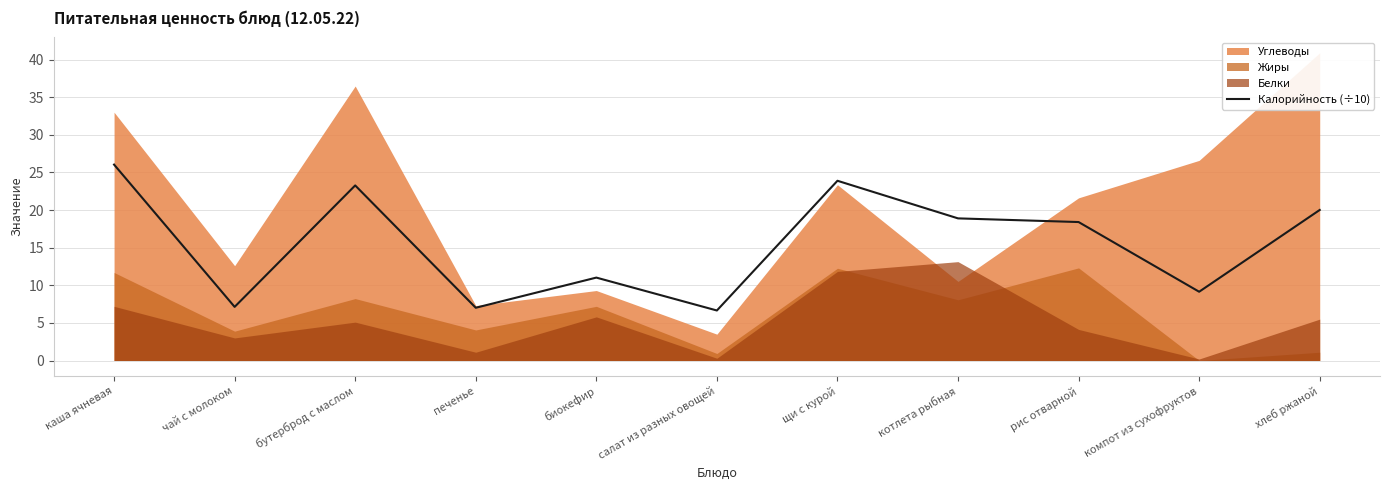

Is it true that the value at котлета рыбная is 18.9?

True